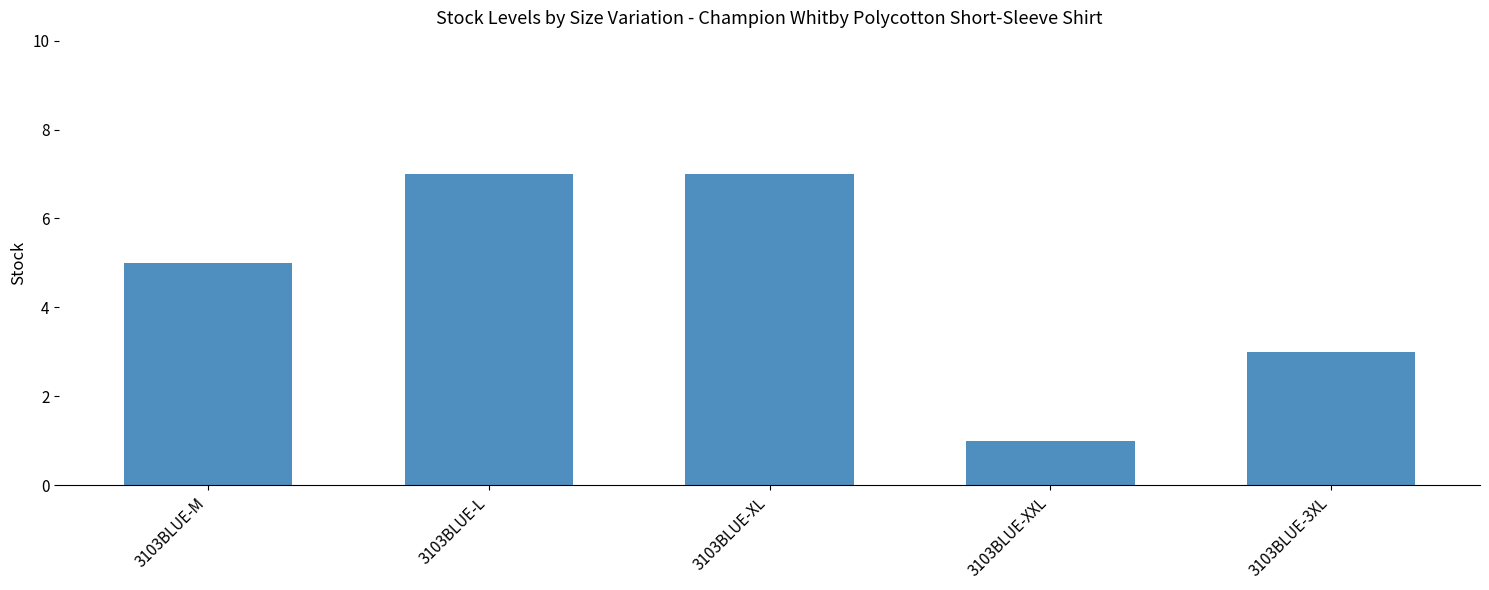

Does the chart contain stacked bars?

No